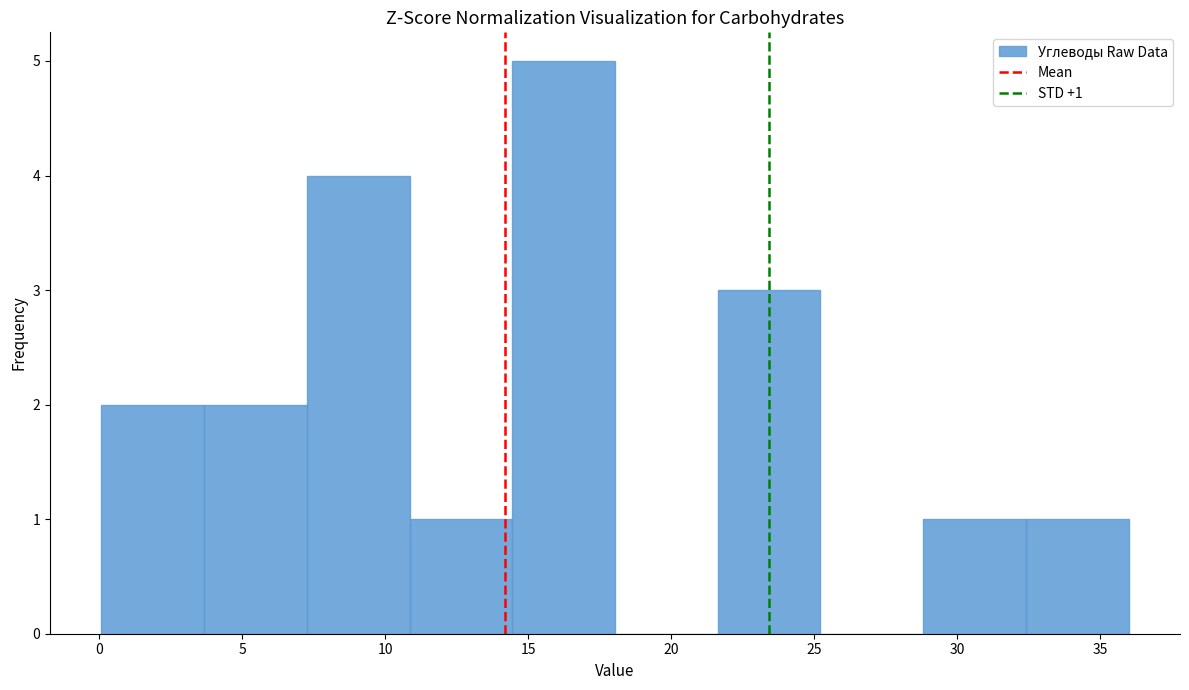

Over which range of the x-axis is the bar tallest?

14.5 to 18.0